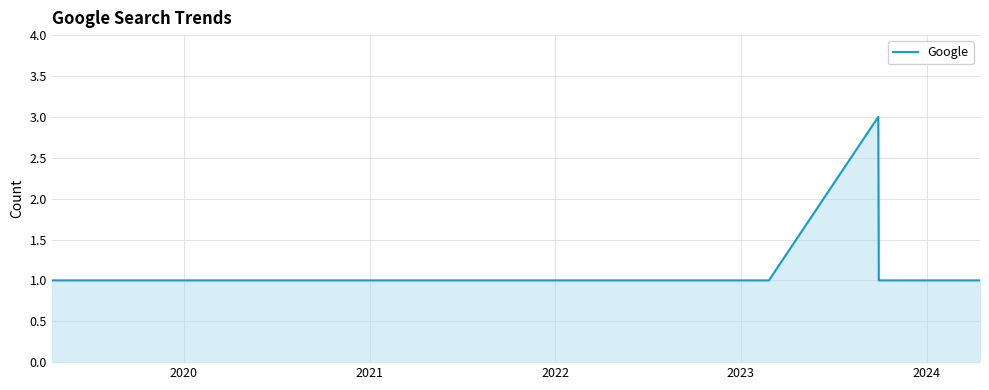

What is the maximum value shown in the chart?

3